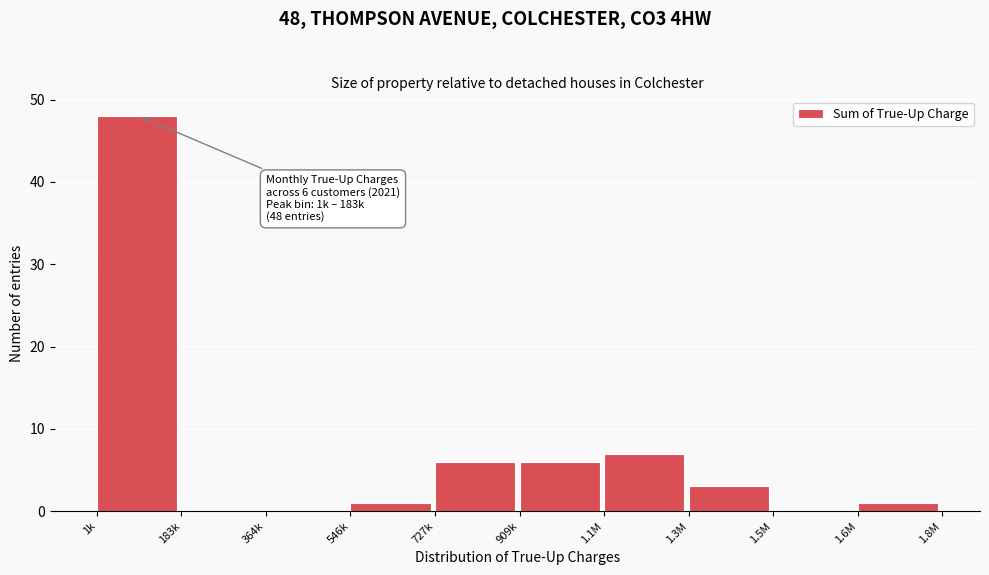

Reading right to left, list all the values displayed in this chart.

1.6M=1	1.5M=0	1.3M=3	1.1M=7	909k=6	727k=6	546k=1	364k=0	183k=0	1k=48